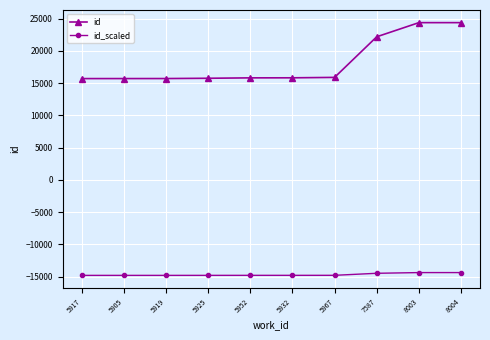

What is the difference between the maximum and minimum values in the id series?

8673.0